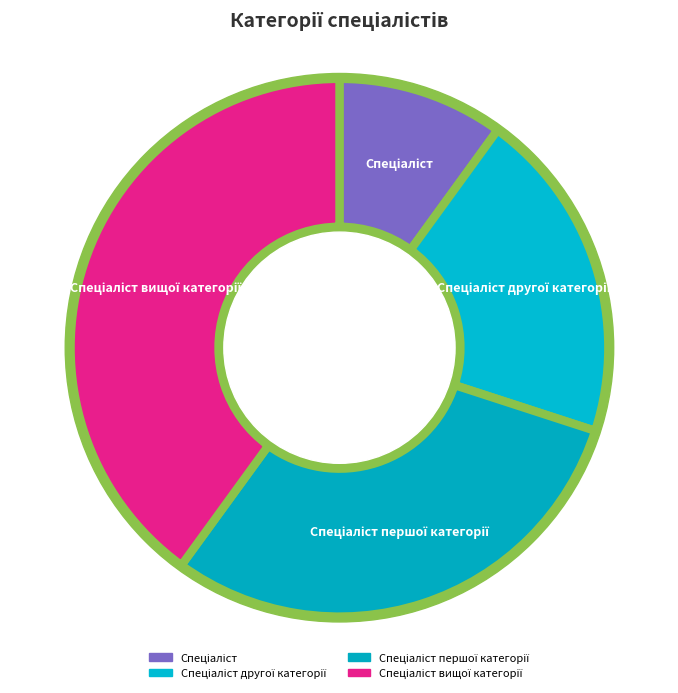

How much of the chart is everything except Спеціаліст другої категорії?

80.0%